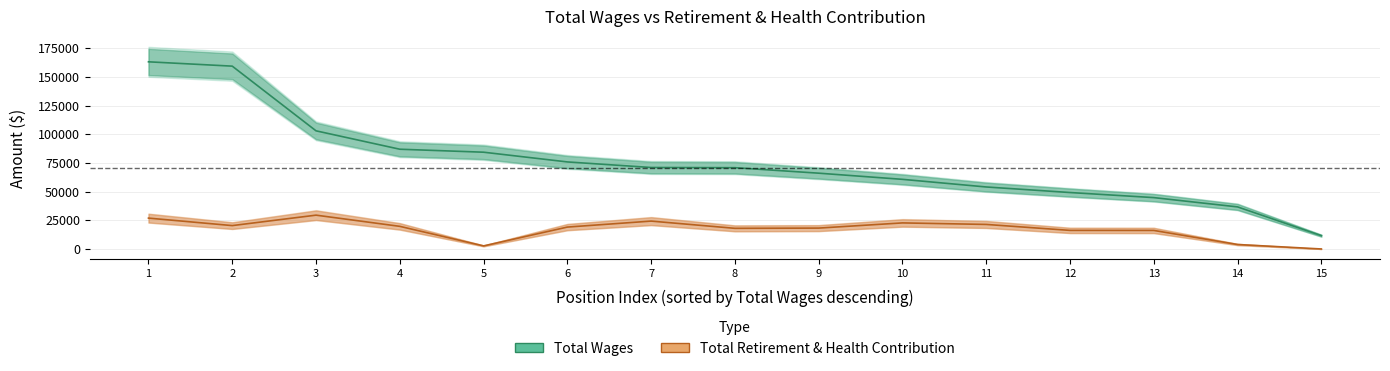

What value does the Total Wages series have at 6?

75910